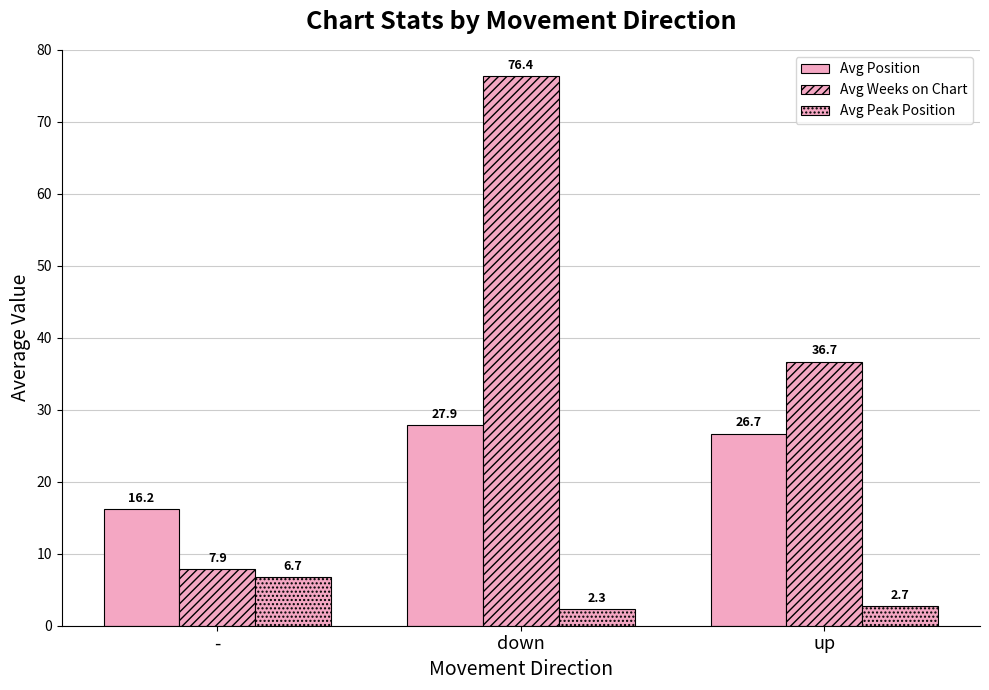

At -, list the series in order from largest to smallest.

Avg Position, Avg Weeks on Chart, Avg Peak Position